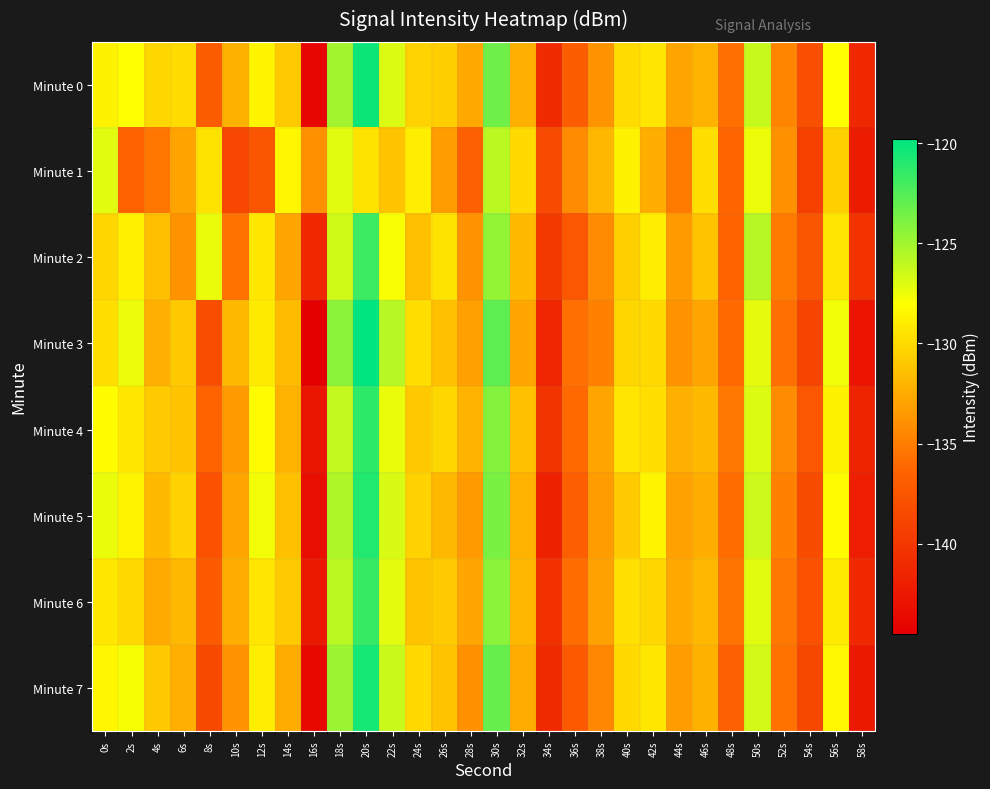

Reading left to right, what are all the values shown in this chart?

Minute 0: 0s=-128.8	2s=-128.1	4s=-130.2	6s=-130.0	8s=-137.1	10s=-132.2	12s=-128.6	14s=-130.9	16s=-143.9	18s=-125.1	20s=-120.2	22s=-126.9	24s=-130.3	26s=-130.7	28s=-132.7	30s=-123.4	32s=-132.3	34s=-140.9	36s=-136.9	38s=-133.7	40s=-129.9	42s=-129.4	44s=-132.9	46s=-132.1	48s=-135.6	50s=-126.2	52s=-134.6	54s=-138.1	56s=-128.0	58s=-141.2
Minute 1: 0s=-127.1	2s=-136.6	4s=-135.4	6s=-133.0	8s=-129.5	10s=-138.8	12s=-137.6	14s=-128.5	16s=-133.9	18s=-127.1	20s=-129.5	22s=-131.2	24s=-128.9	26s=-133.4	28s=-136.7	30s=-125.8	32s=-130.1	34s=-138.5	36s=-134.2	38s=-131.9	40s=-128.7	42s=-132.4	44s=-135.1	46s=-129.8	48s=-136.3	50s=-127.5	52s=-133.9	54s=-139.2	56s=-130.6	58s=-142.1
Minute 2: 0s=-130.2	2s=-128.8	4s=-131.5	6s=-133.7	8s=-127.4	10s=-135.6	12s=-129.3	14s=-132.8	16s=-141.2	18s=-126.5	20s=-121.8	22s=-127.9	24s=-131.4	26s=-129.5	28s=-133.8	30s=-124.6	32s=-131.7	34s=-139.8	36s=-137.4	38s=-134.2	40s=-130.6	42s=-128.9	44s=-133.5	46s=-131.2	48s=-136.4	50s=-125.7	52s=-135.1	54s=-137.6	56s=-129.4	58s=-140.3
Minute 3: 0s=-129.8	2s=-127.5	4s=-132.3	6s=-130.9	8s=-138.2	10s=-131.7	12s=-129.1	14s=-131.6	16s=-144.5	18s=-124.3	20s=-119.8	22s=-125.7	24s=-129.8	26s=-131.4	28s=-133.2	30s=-122.8	32s=-132.8	34s=-141.5	36s=-135.7	38s=-134.8	40s=-130.2	42s=-130.1	44s=-133.8	46s=-132.9	48s=-136.1	50s=-127.3	52s=-135.7	54s=-138.9	56s=-127.6	58s=-142.8
Minute 4: 0s=-128.1	2s=-129.3	4s=-130.8	6s=-131.2	8s=-136.4	10s=-133.5	12s=-128.2	14s=-132.1	16s=-142.7	18s=-126.1	20s=-121.3	22s=-127.4	24s=-130.9	26s=-130.2	28s=-132.1	30s=-124.1	32s=-131.4	34s=-140.2	36s=-136.1	38s=-132.9	40s=-129.4	42s=-129.8	44s=-132.3	46s=-131.7	48s=-135.2	50s=-126.9	52s=-134.2	54s=-137.5	56s=-128.7	58s=-141.6
Minute 5: 0s=-127.4	2s=-128.6	4s=-131.7	6s=-130.5	8s=-137.8	10s=-132.9	12s=-127.7	14s=-131.4	16s=-143.2	18s=-125.4	20s=-120.9	22s=-126.8	24s=-130.5	26s=-131.8	28s=-133.5	30s=-123.7	32s=-132.1	34s=-141.8	36s=-136.8	38s=-133.4	40s=-130.8	42s=-128.6	44s=-133.1	46s=-132.4	48s=-135.9	50s=-126.4	52s=-134.8	54s=-138.3	56s=-128.2	58s=-141.9
Minute 6: 0s=-129.3	2s=-130.1	4s=-132.6	6s=-131.8	8s=-137.2	10s=-132.4	12s=-129.4	14s=-130.8	16s=-142.4	18s=-125.8	20s=-121.6	22s=-127.2	24s=-131.2	26s=-130.8	28s=-132.8	30s=-124.3	32s=-131.9	34s=-140.6	36s=-135.9	38s=-133.1	40s=-129.7	42s=-130.2	44s=-132.7	46s=-131.9	48s=-135.5	50s=-127.1	52s=-135.3	54s=-137.9	56s=-129.1	58s=-141.2
Minute 7: 0s=-128.5	2s=-127.8	4s=-130.9	6s=-132.3	8s=-138.6	10s=-133.8	12s=-128.9	14s=-132.5	16s=-143.8	18s=-124.9	20s=-120.5	22s=-126.3	24s=-130.1	26s=-131.2	28s=-133.9	30s=-123.1	32s=-132.5	34s=-141.1	36s=-137.2	38s=-134.5	40s=-130.1	42s=-129.3	44s=-133.4	46s=-132.2	48s=-136.7	50s=-126.6	52s=-135.6	54s=-138.7	56s=-128.4	58s=-142.4